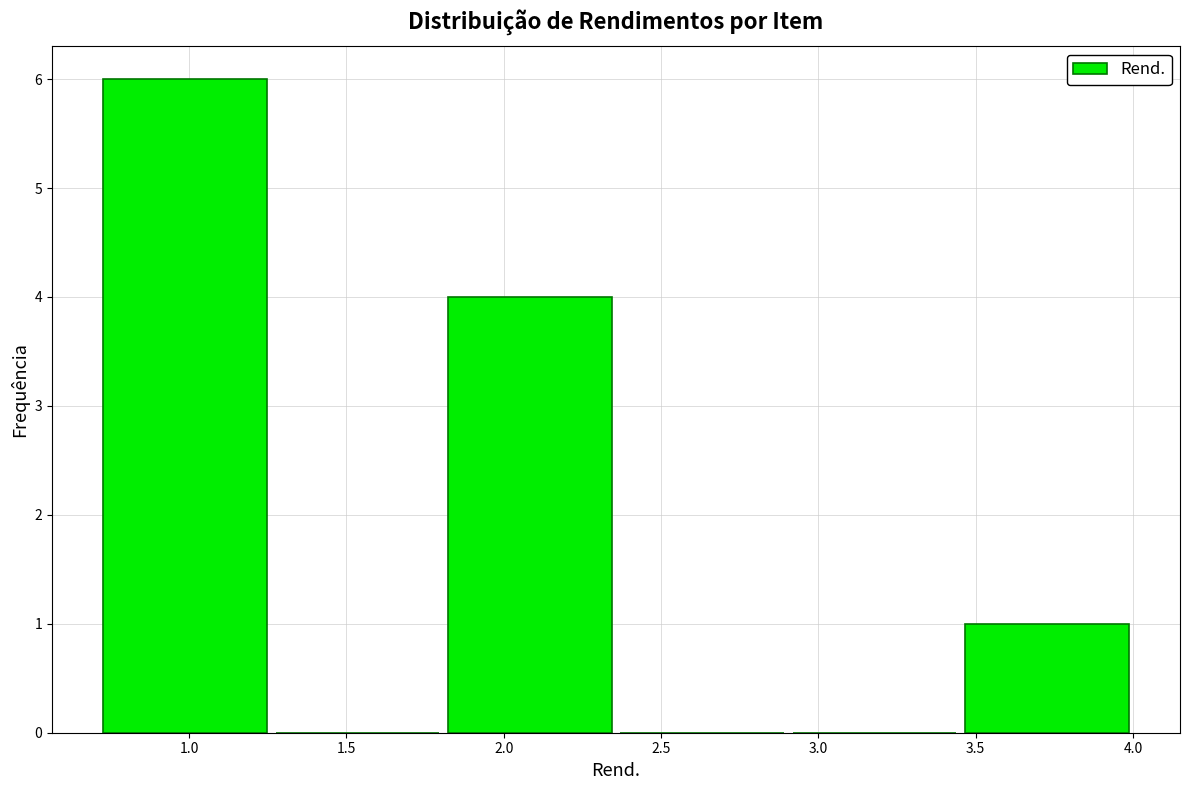

Reading left to right, list every bar in this chart as the range it spans on the x-axis followed by its height. Neither the bar edges nor the heights are printed on the chart, so give them approximately, as read against the axes.

0.70 to 1.25: 6
1.25 to 1.80: 0
1.80 to 2.35: 4
2.35 to 2.90: 0
2.90 to 3.45: 0
3.45 to 4.00: 1